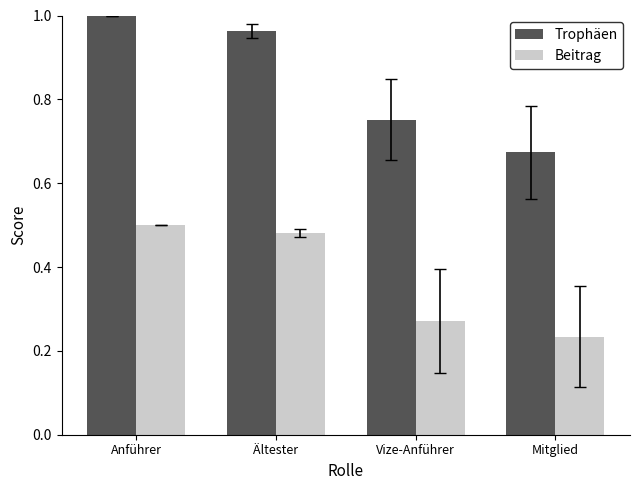

Is the value of Beitrag at Vize-Anführer greater than the value of Trophäen at Mitglied?

No